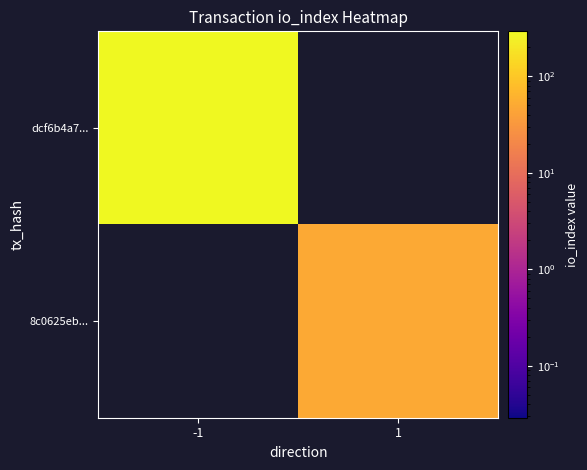

Rank the categories by 8c0625eb... value from highest to lowest.

-1, 1